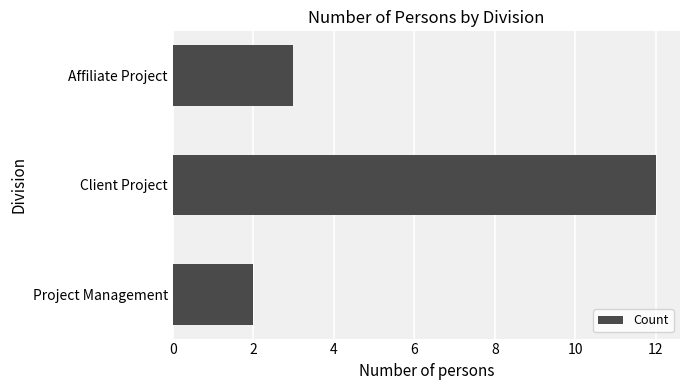

Rank the categories by value from lowest to highest.

Project Management, Affiliate Project, Client Project